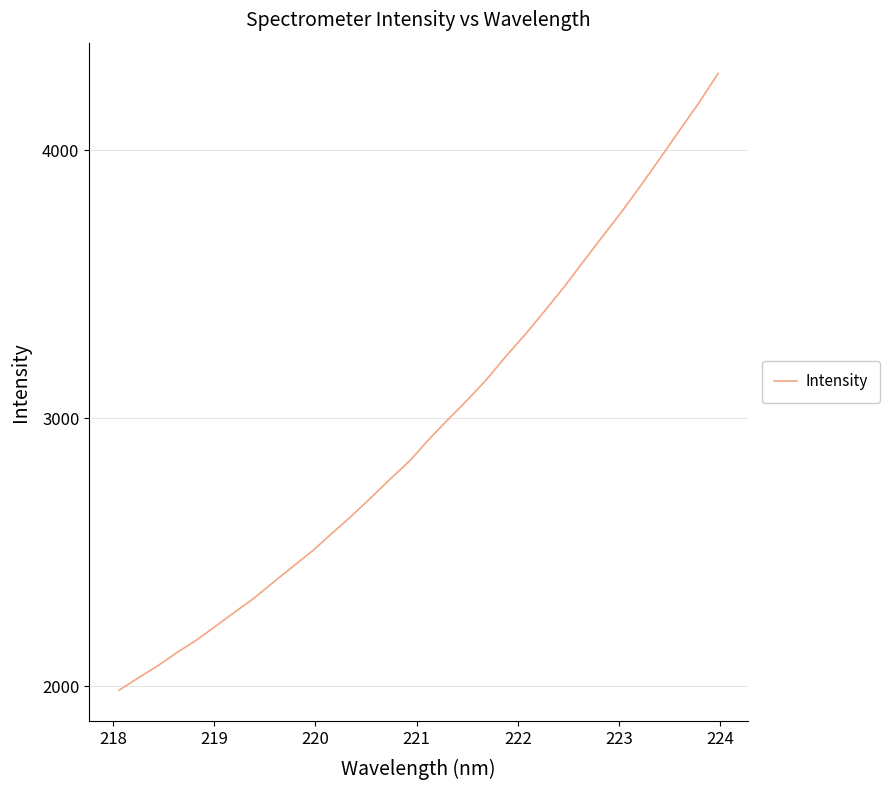

What is the difference between the maximum and minimum values?

2301.4